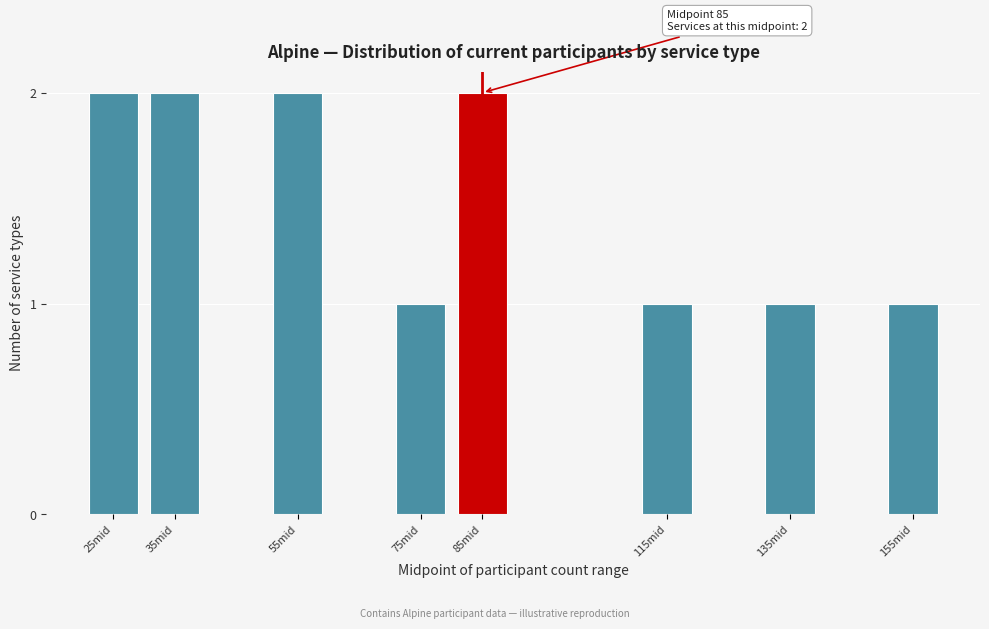

Reading left to right, list all the values displayed in this chart.

2	2	2	1	2	1	1	1